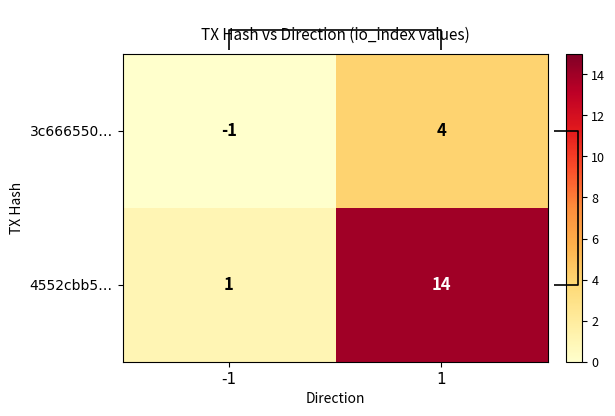

Which has a higher value, 1 or -1?

1